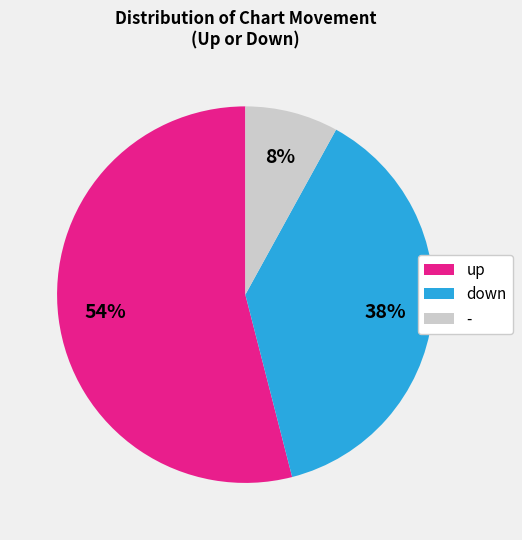

Rank the categories by value from lowest to highest.

-, down, up